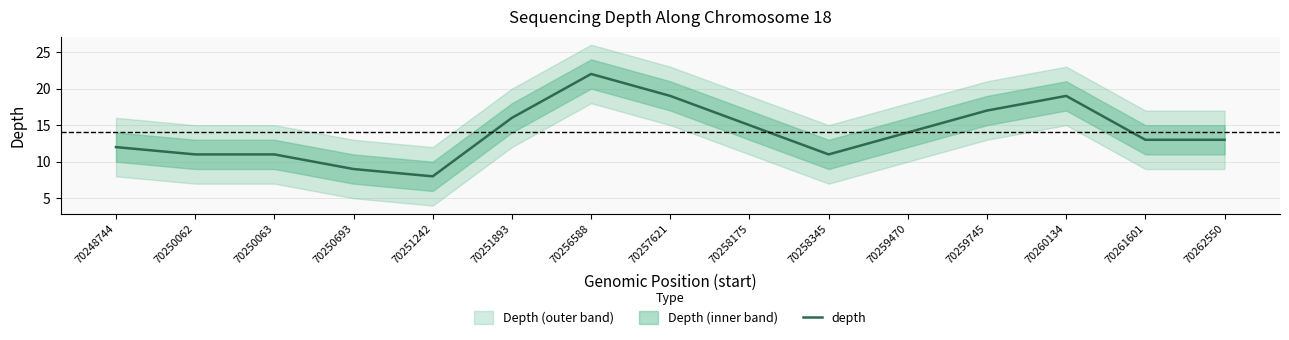

What is the ratio of the value at 70258345 to the value at 70261601?

0.8